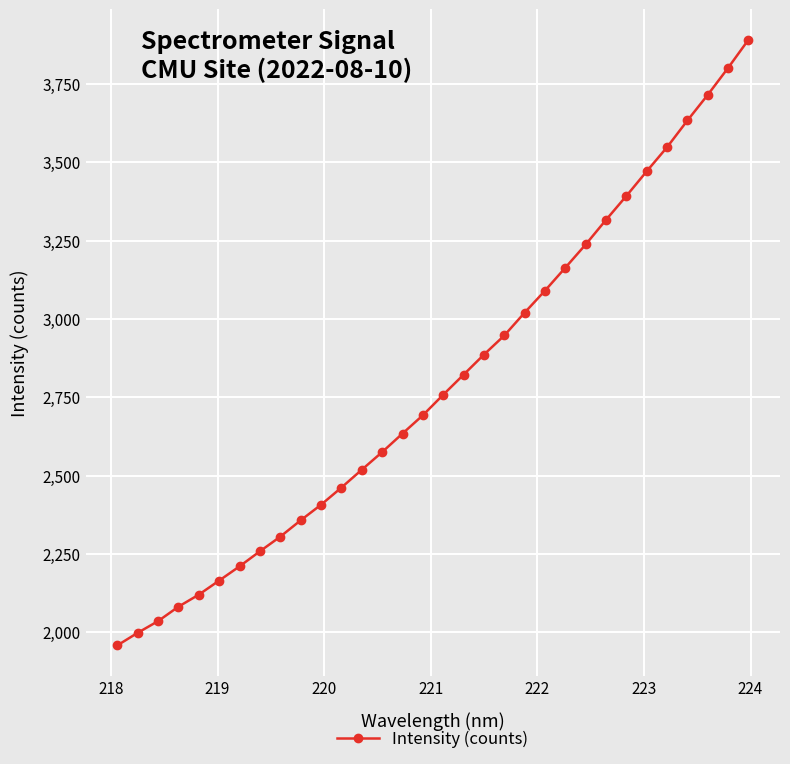

What is the value of the 7th point from the left?

2209.8